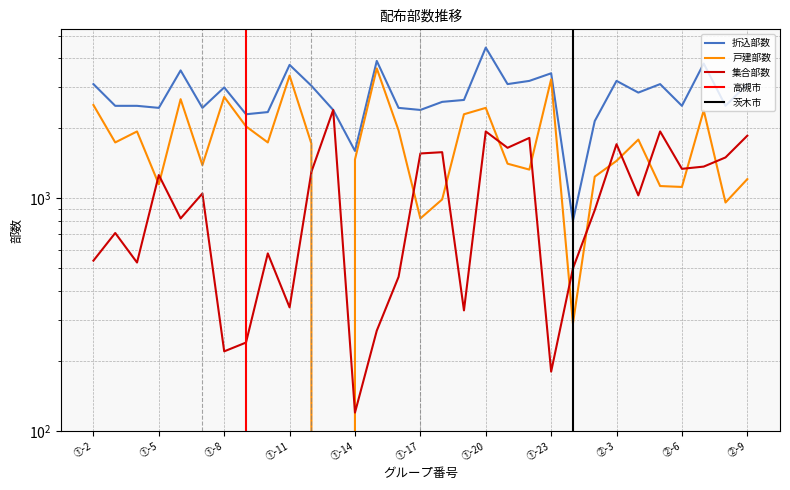

What is the label of the 16th point from the right?

①-17